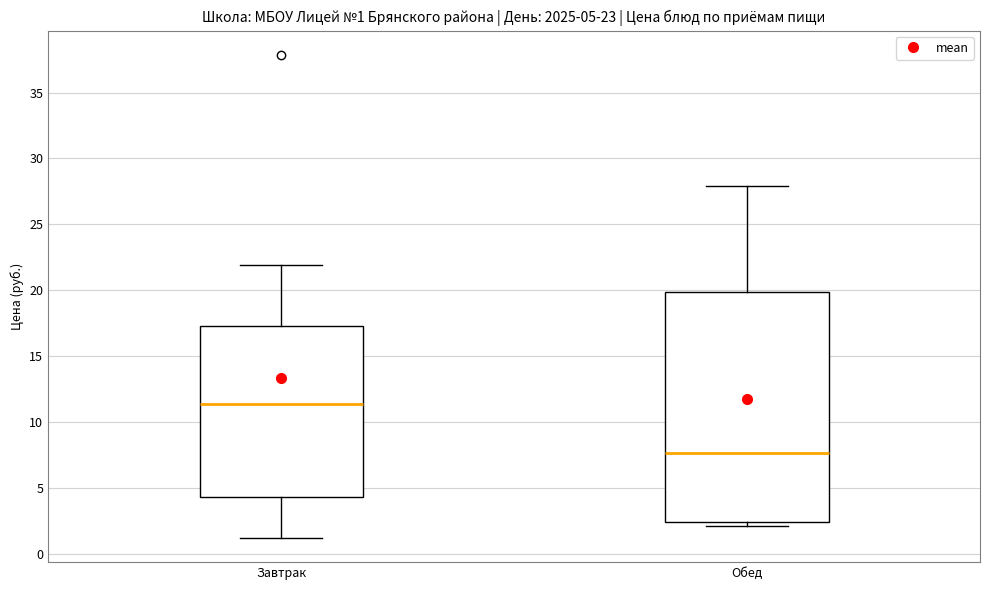

Which box is the tallest, from its lower edge to its upper edge?

Обед